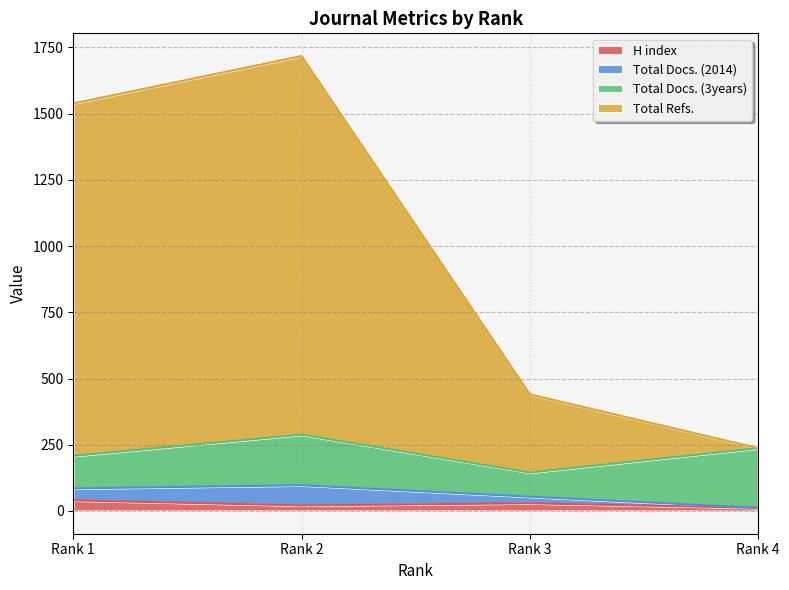

Which label corresponds to the largest value in the chart?

Rank 2